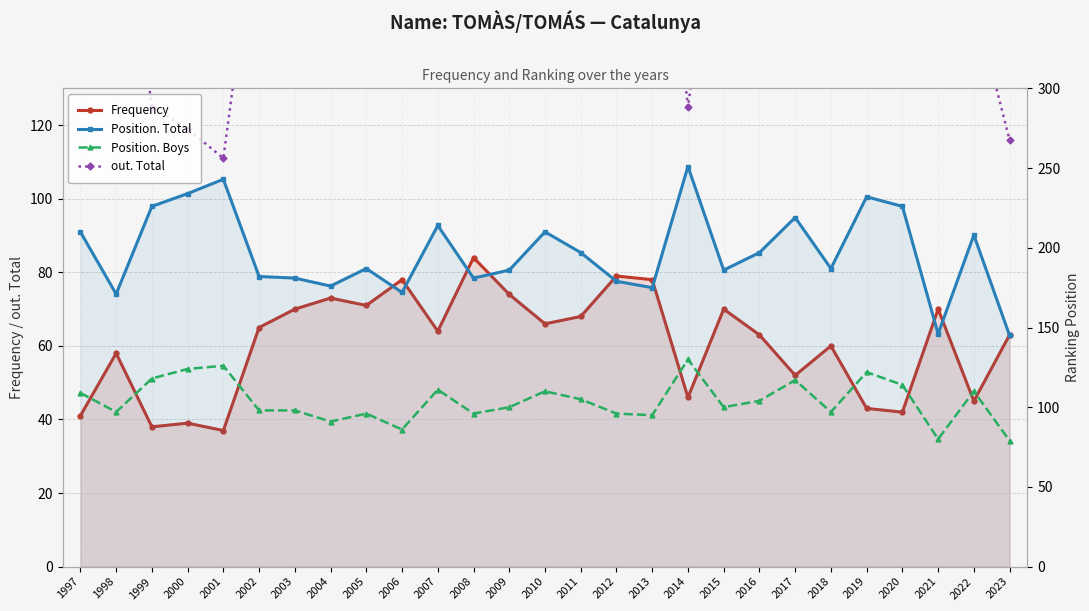

At which category is the sum across all series the highest?

2013